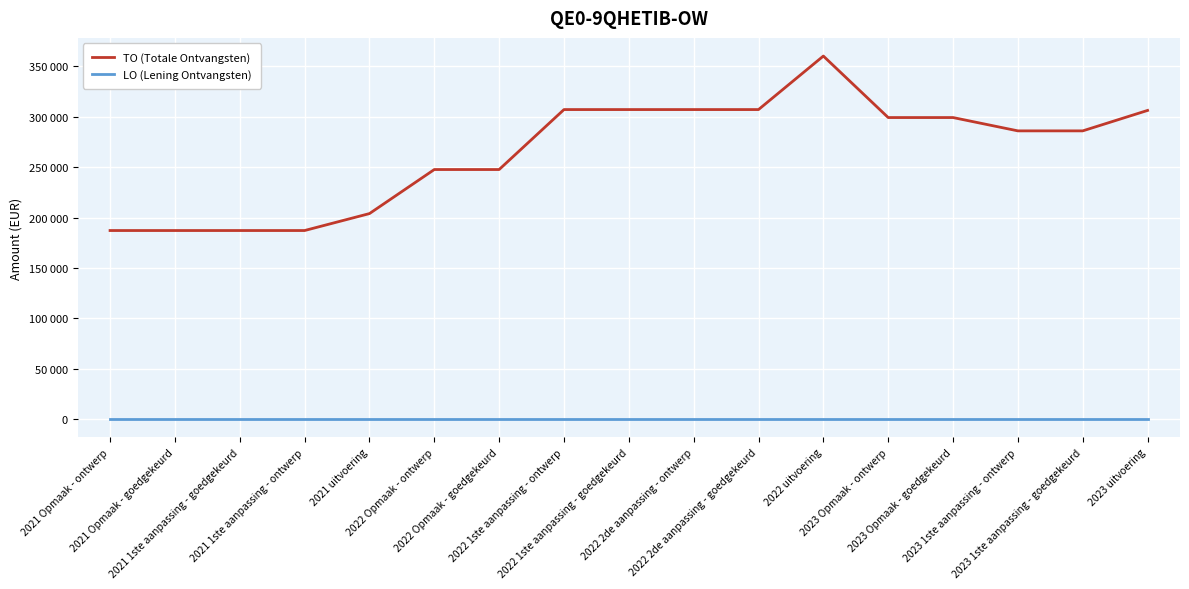

Does the chart display data point markers on the line(s)?

No